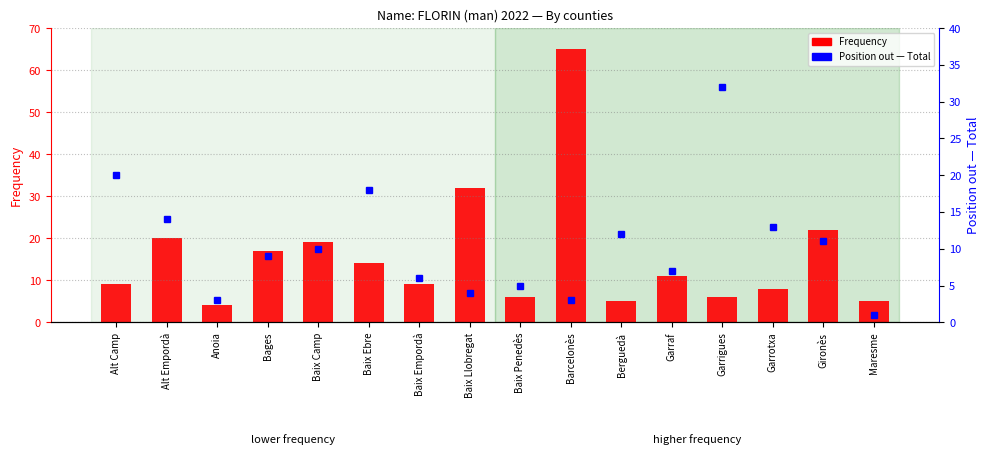

What is the difference between the maximum and minimum values in the Frequency series?

61